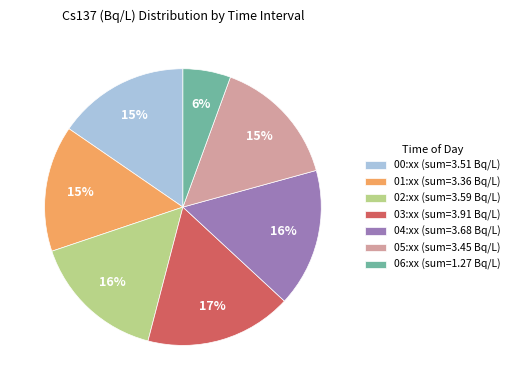

The 04:xx (sum=3.68 Bq/L) slice represents 23% of the pie. True or false?

False